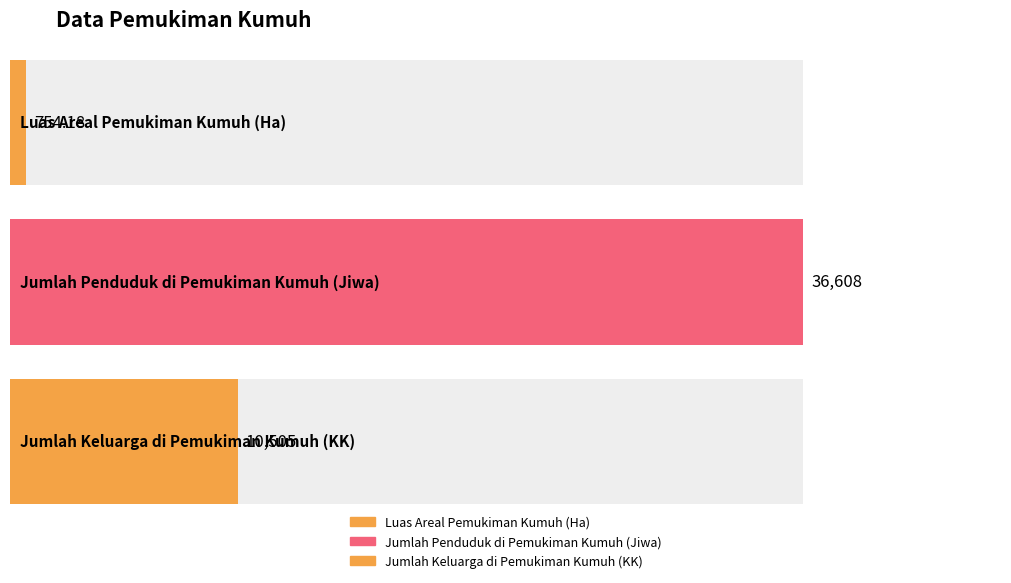

Reading left to right, transcribe all the data shown in this chart.

754.2	36608.0	10505.0